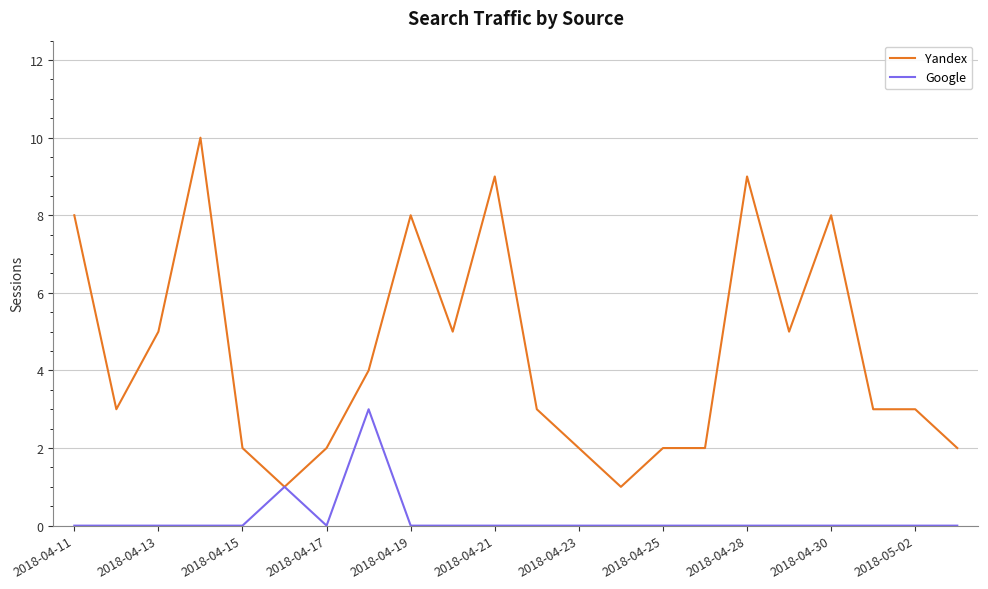

What is the average value of the Yandex series?

4